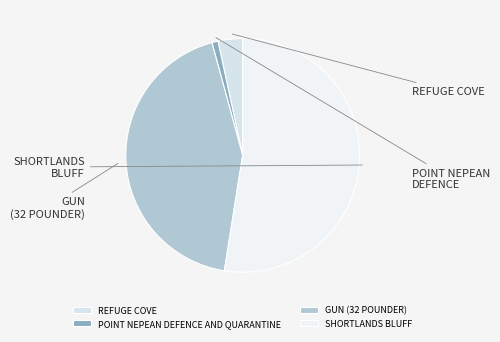

Is the sum of GUN (32 POUNDER) and POINT NEPEAN DEFENCE AND QUARANTINE greater than half?

No